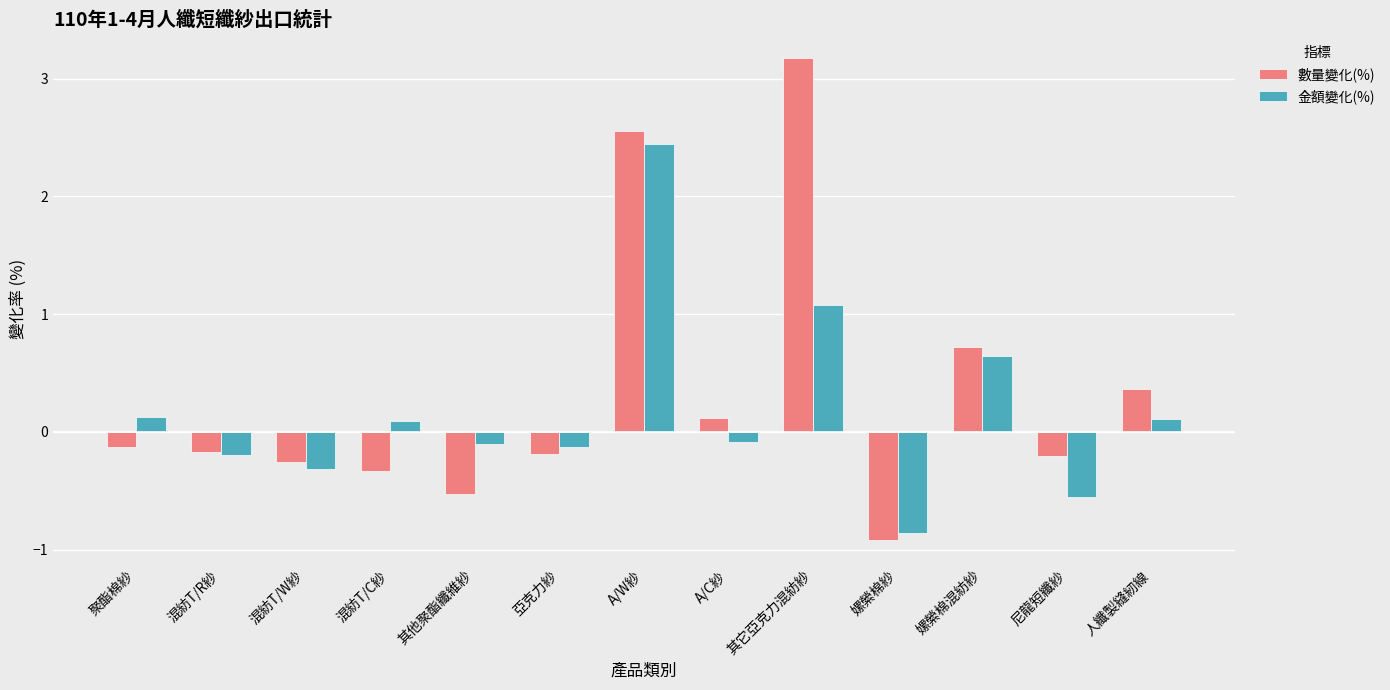

At which label does 金額變化(%) reach its peak?

A/W紗